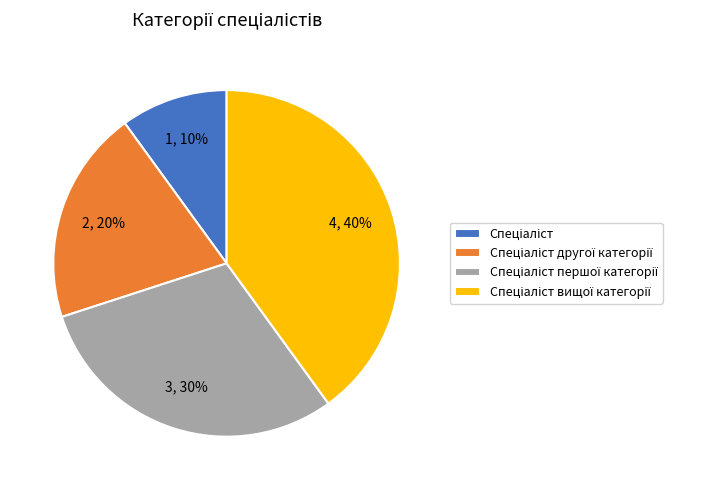

To the nearest percent, what is the difference between the largest and smallest slice percentages?

30%